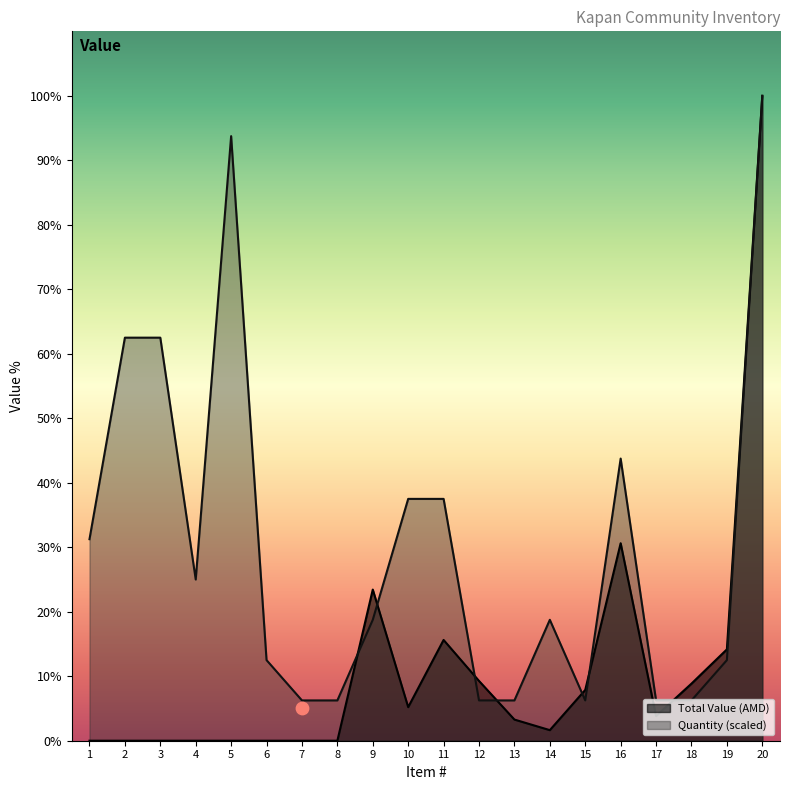

At how many categories does at least one series exceed 104868?

14